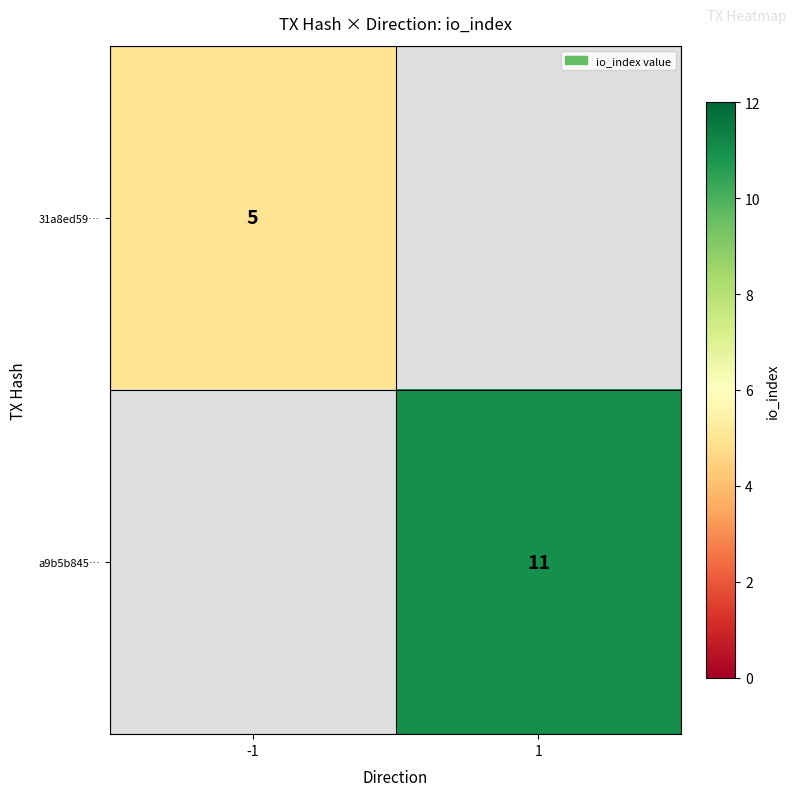

Is the value of 31a8ed59… at -1 greater than the value of a9b5b845… at 1?

No